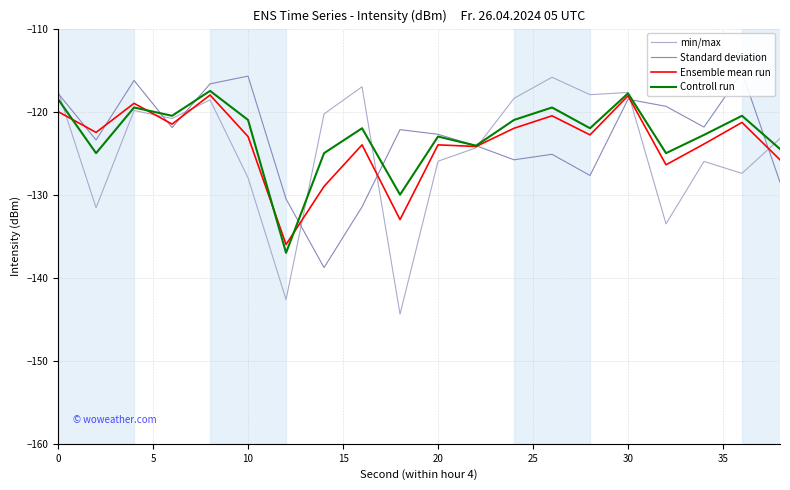

In Ensemble mean run, how many points are lower than both neighbors (excluding endpoints)?

7